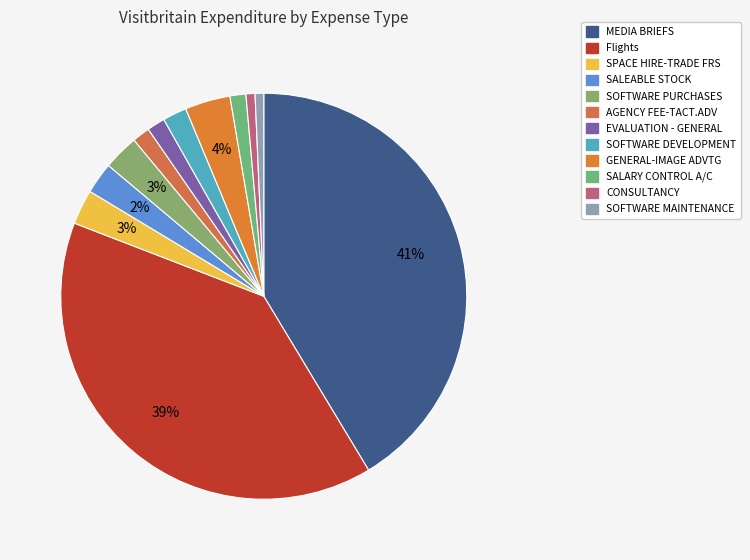

What percentage is NOT represented by SOFTWARE MAINTENANCE?

99.3%